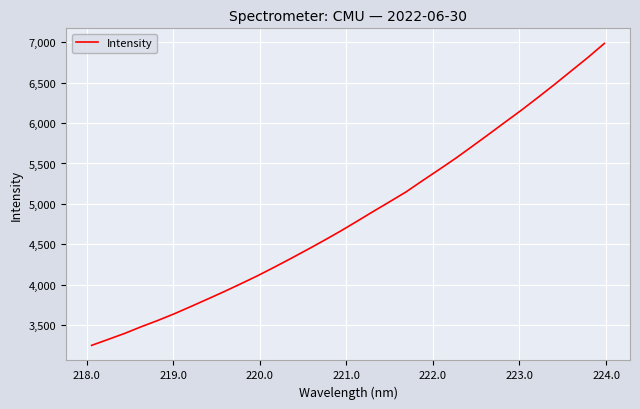

What is the difference between the maximum and minimum values?

3735.7